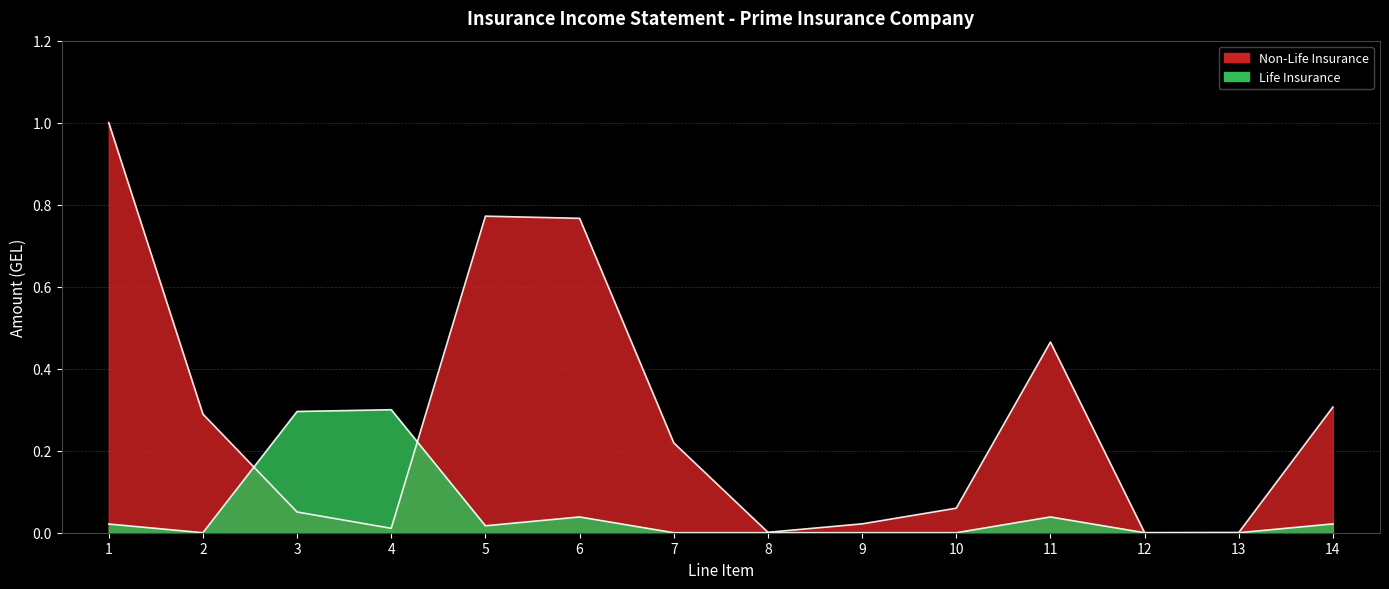

Reading left to right, extract all data points from this chart.

Non-Life Insurance: 1.0	0.3	0.1	0.0	0.8	0.8	0.2	0.0	0.0	0.1	0.5	0.0	0.0	0.3
Life Insurance: 0.0	0.0	0.3	0.3	0.0	0.0	0.0	0.0	0.0	0.0	0.0	0.0	0.0	0.0